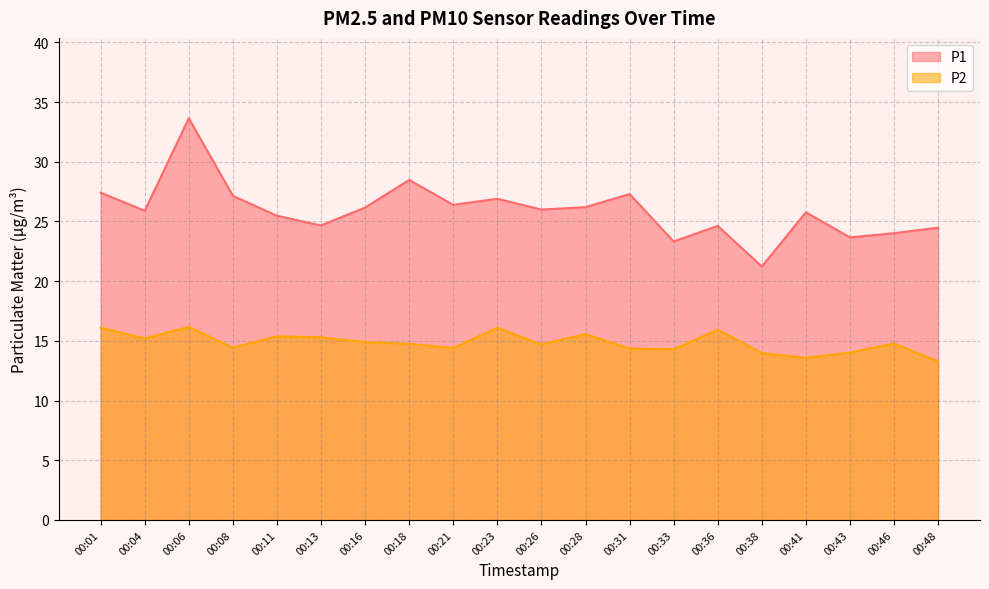

What are all the series names shown in the legend?

P1, P2